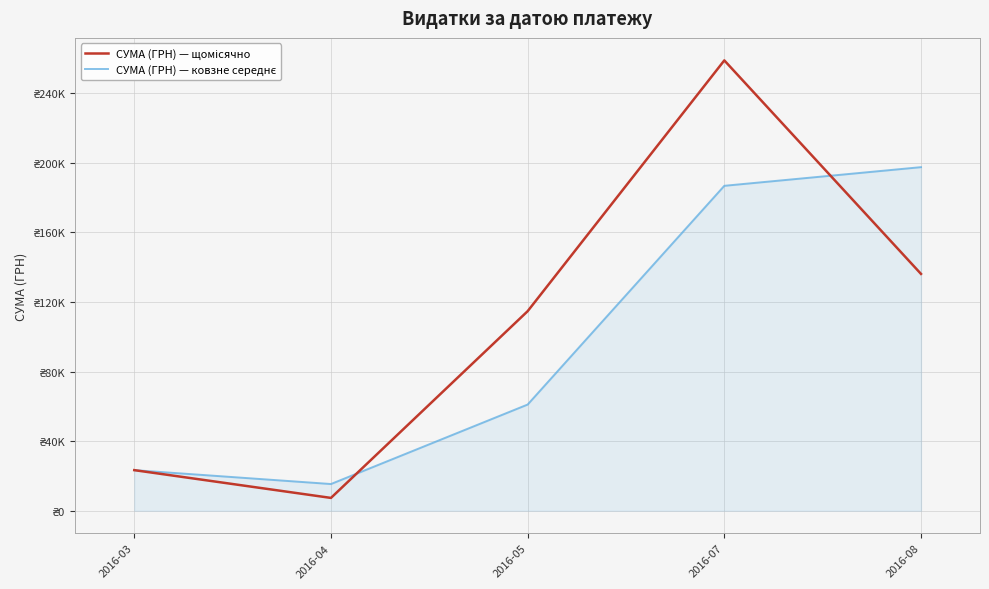

The value of СУМА (ГРН) — ковзне середнє at 2016-04 is 8082.9. True or false?

False